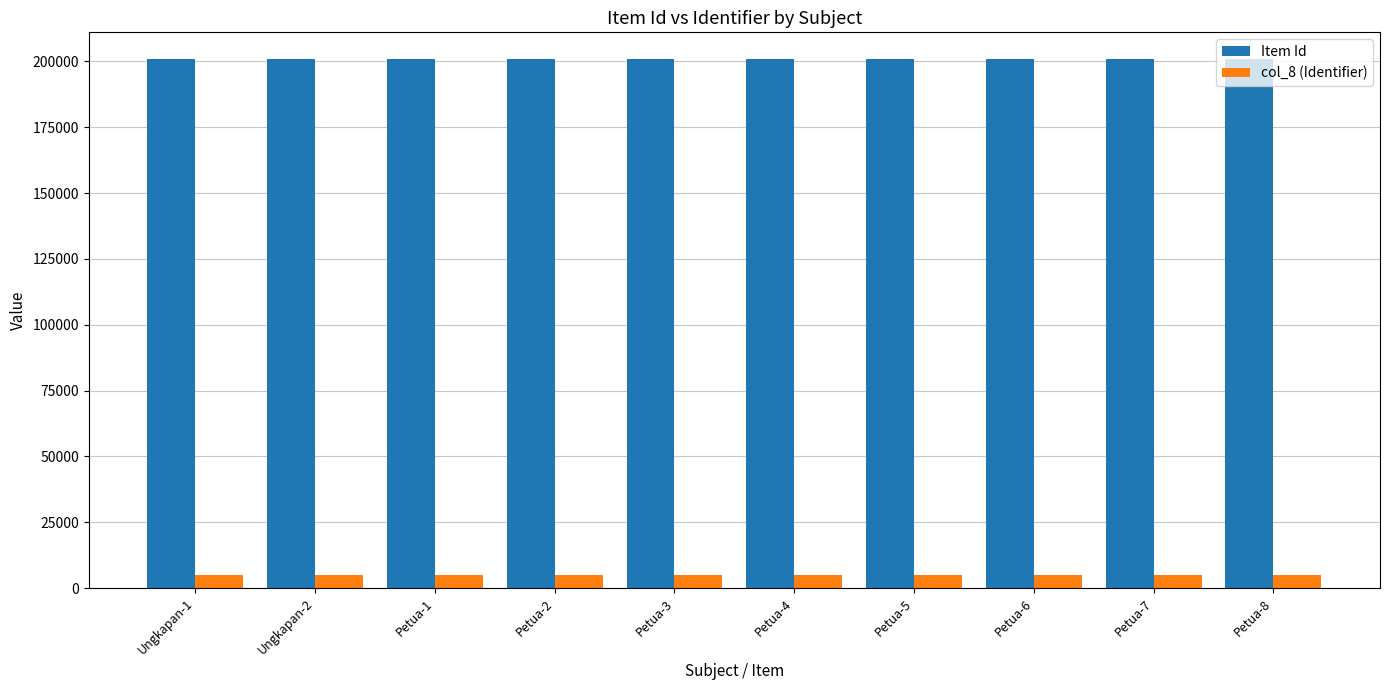

What is the maximum value for Item Id?

201016